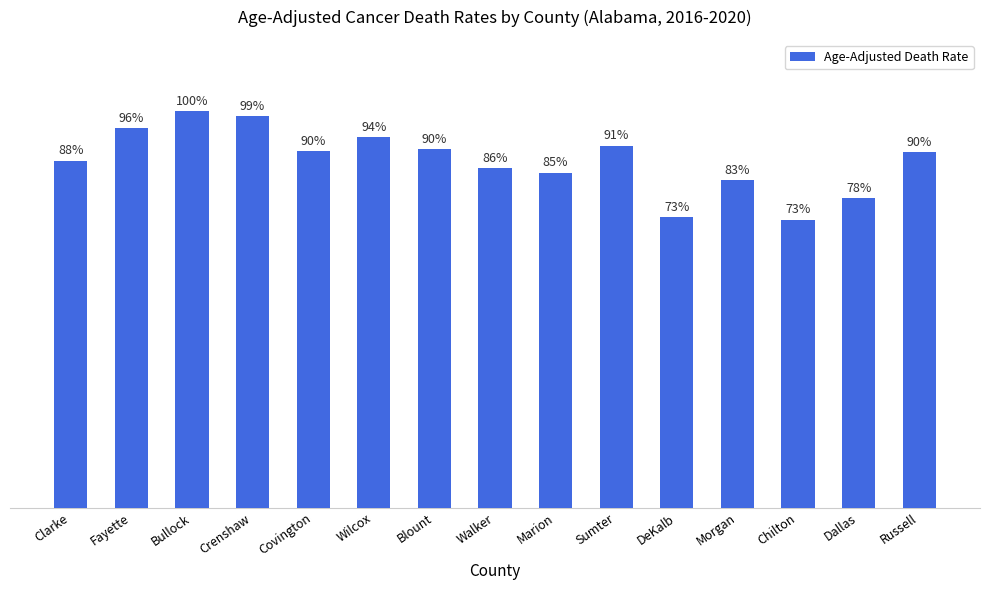

What is the difference between the maximum and minimum values?

49.3